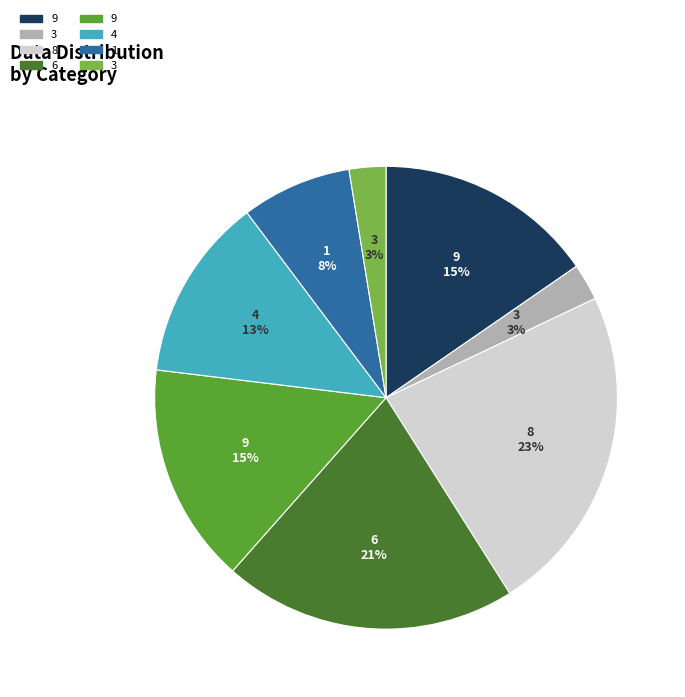

To the nearest percent, what is the average slice percentage?

12%